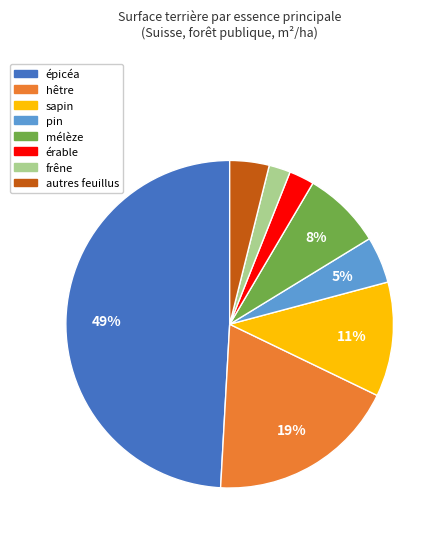

How many slices are in this pie chart?

8